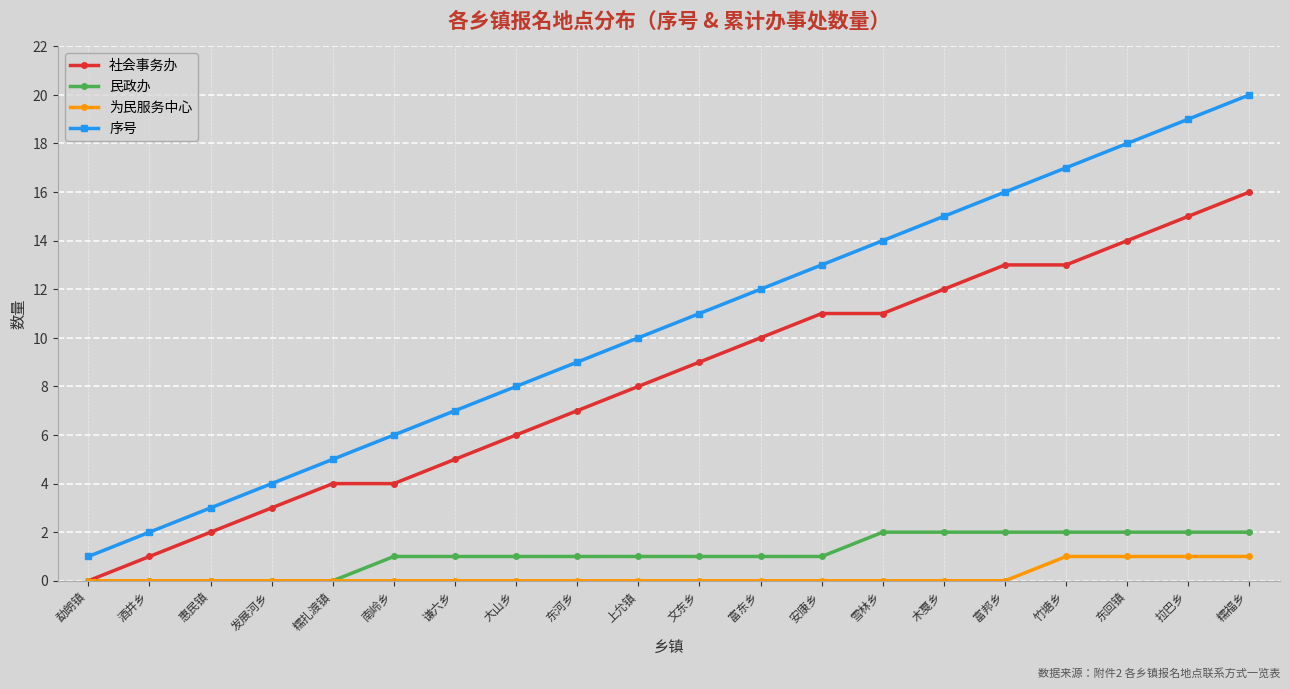

What is the difference between the second highest and minimum values in the 序号 series?

18